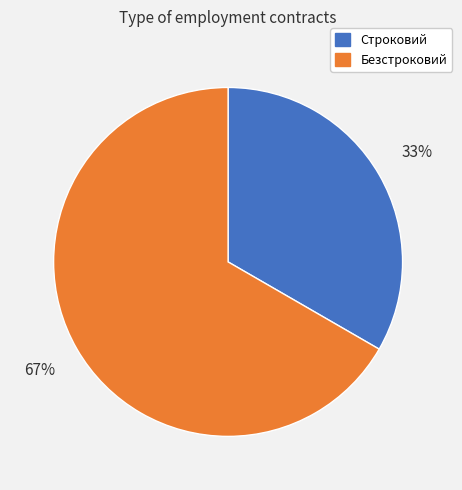

Combined, do Безстроковий and Строковий account for over 50%?

Yes